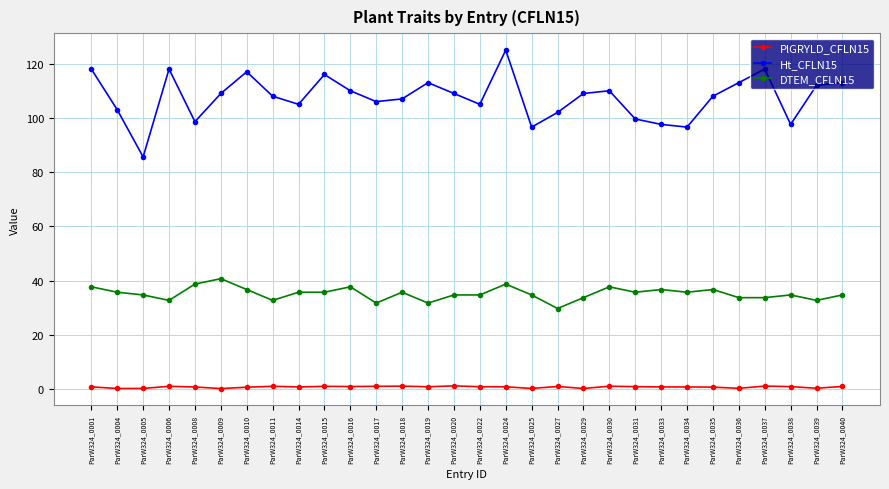

Is it true that Ht_CFLN15 equals 160.0 at ParW324_0006?

False